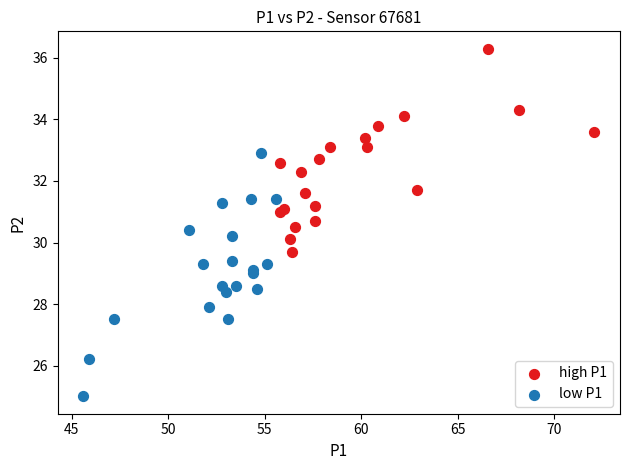

Which series has the widest spread of Y values?

low P1